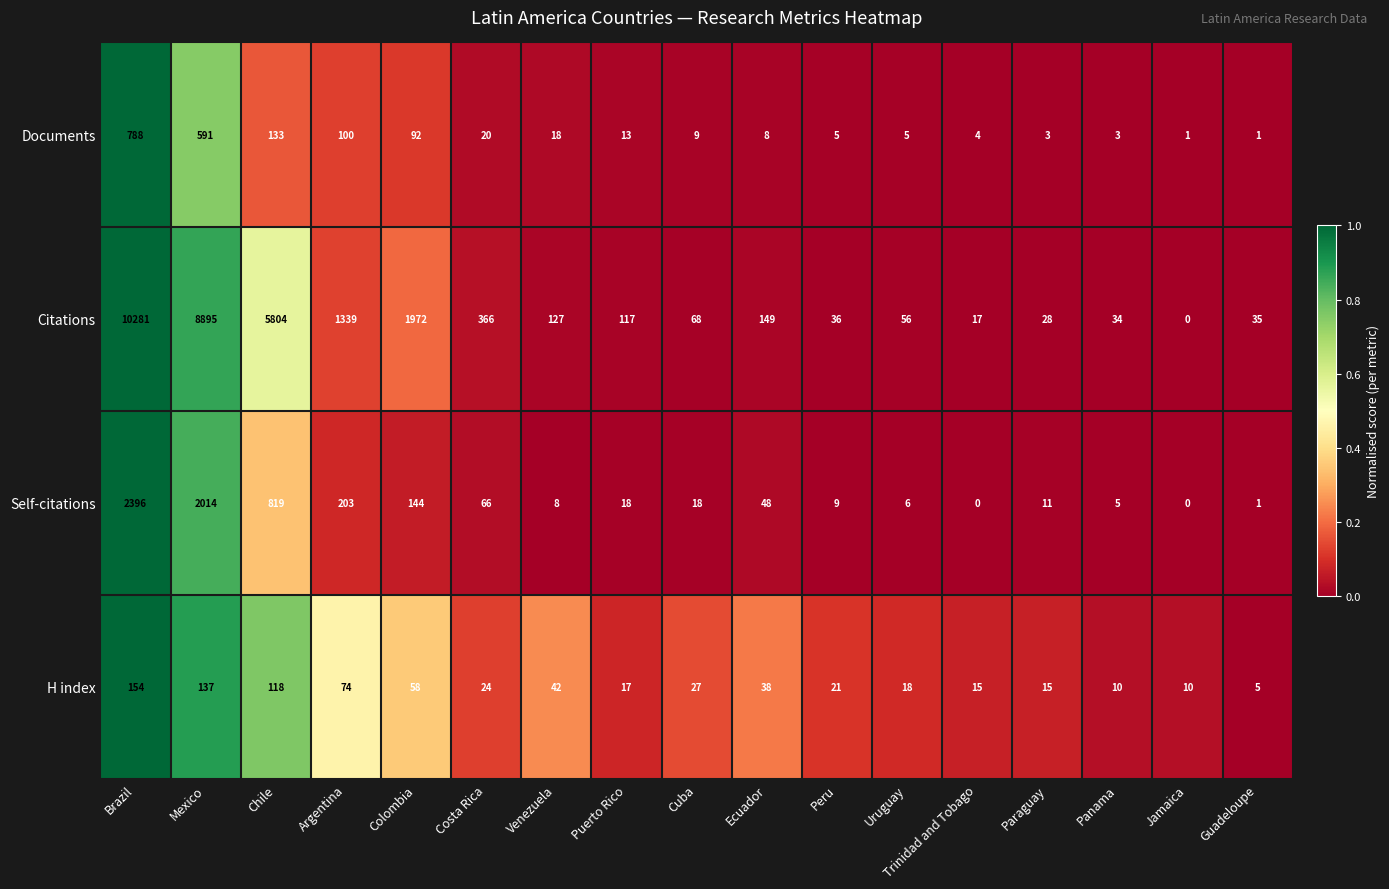

Count the number of data series in this chart.

4